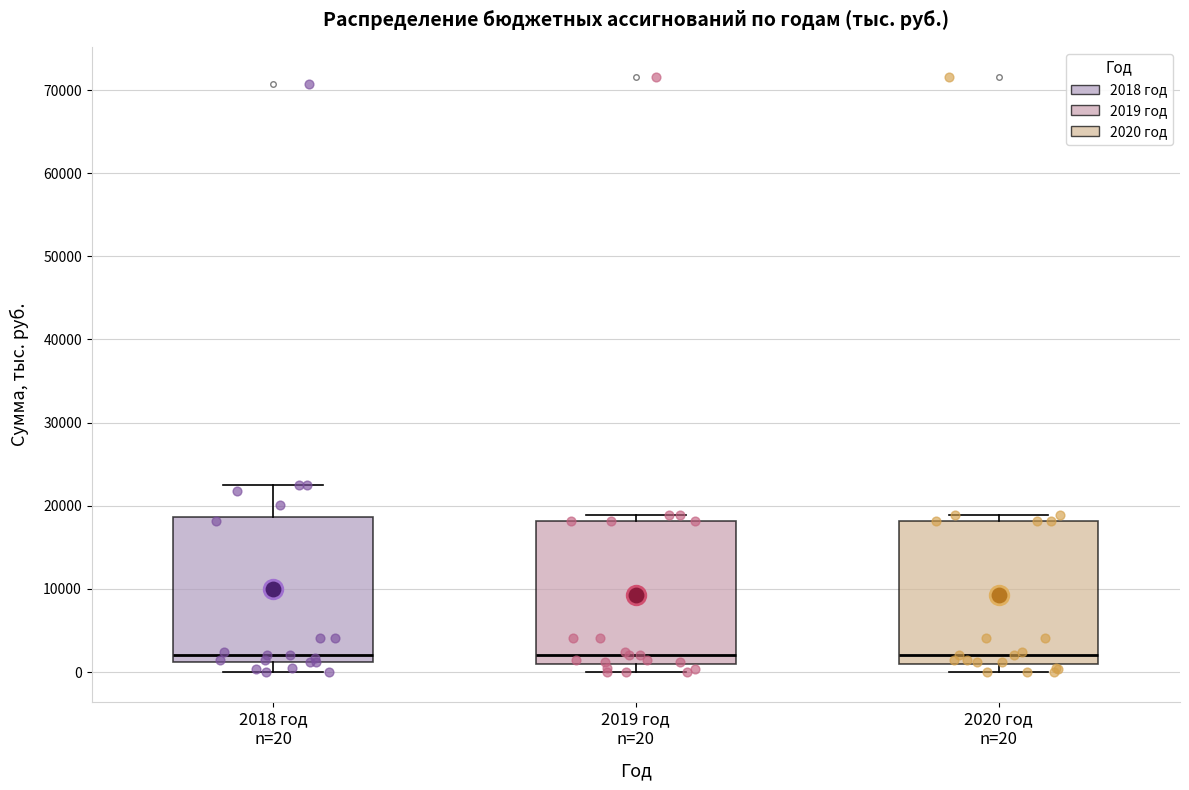

Where is the lower edge of the box for 2019 год n=20 on the y-axis? The values are not printed on the chart, so give them approximately, as read against the axis.

1000